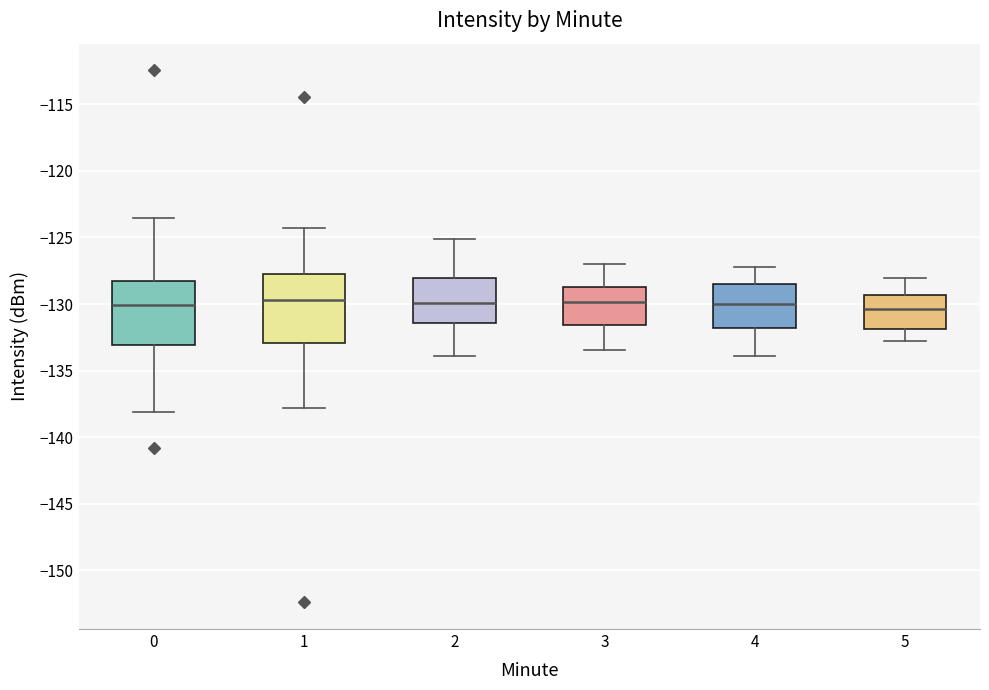

Where is the lower edge of the box at x = 4 on the y-axis? The values are not printed on the chart, so give them approximately, as read against the axis.

-132.0